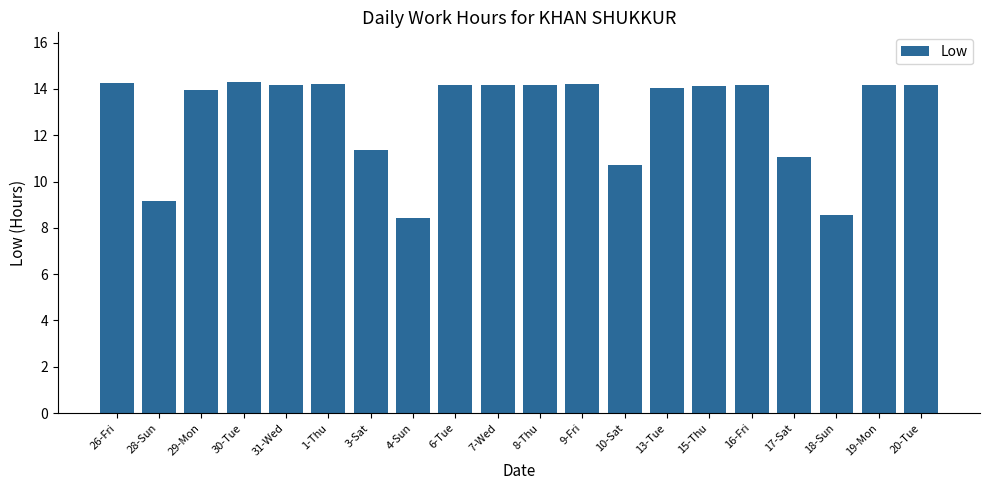

The value at 7-Wed is 7.8. True or false?

False